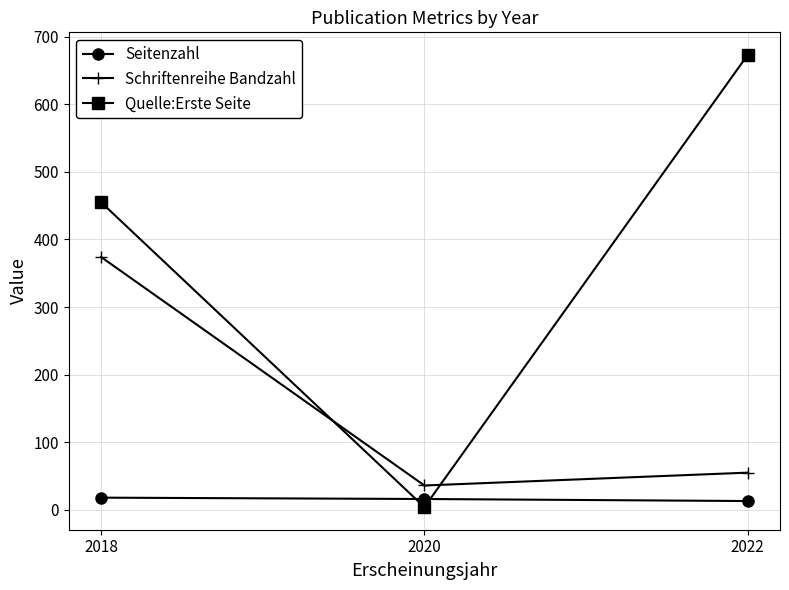

Where does the Seitenzahl series first go above 16?

2018